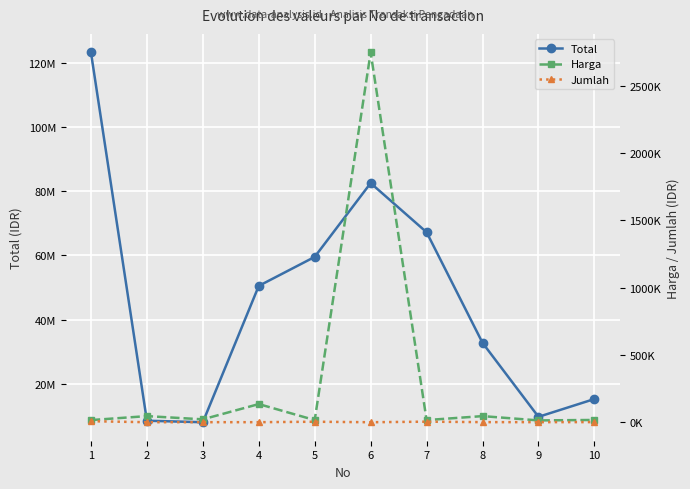

Reading right to left, what are all the values shown in this chart?

Total: 10=15266000	9=9720000	8=32760000	7=67200000	6=82500000	5=59520000	4=50490000	3=8041000	2=8508500	1=123200000
Harga: 10=17000	9=13500	8=45500	7=16000	6=2750000	5=16000	4=135000	3=21500	2=45500	1=16000
Jumlah: 10=898	9=720	8=720	7=4200	6=30	5=3720	4=374	3=374	2=187	1=7700